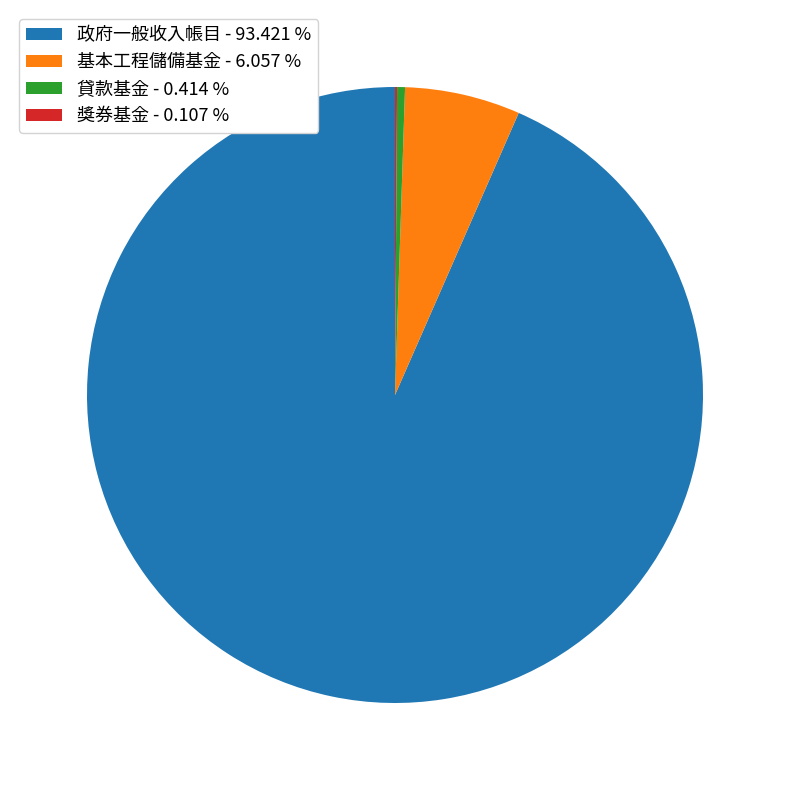

Which slice is the largest?

政府一般收入帳目